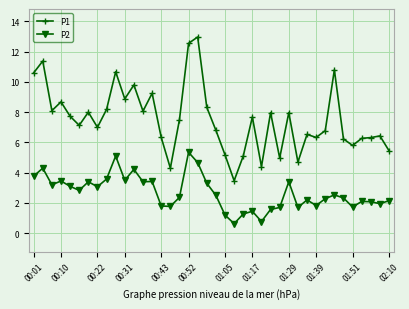

At how many categories does at least one series exceed 1?

40